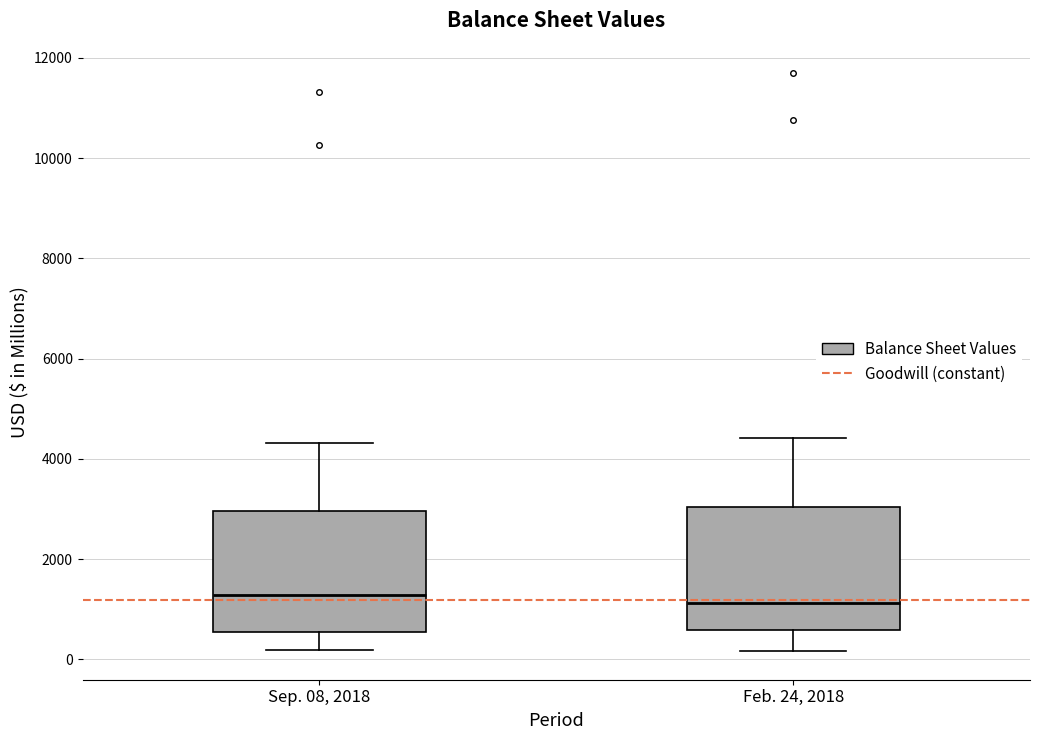

Where is the lower edge of the box for Sep. 08, 2018 on the y-axis? The values are not printed on the chart, so give them approximately, as read against the axis.

600